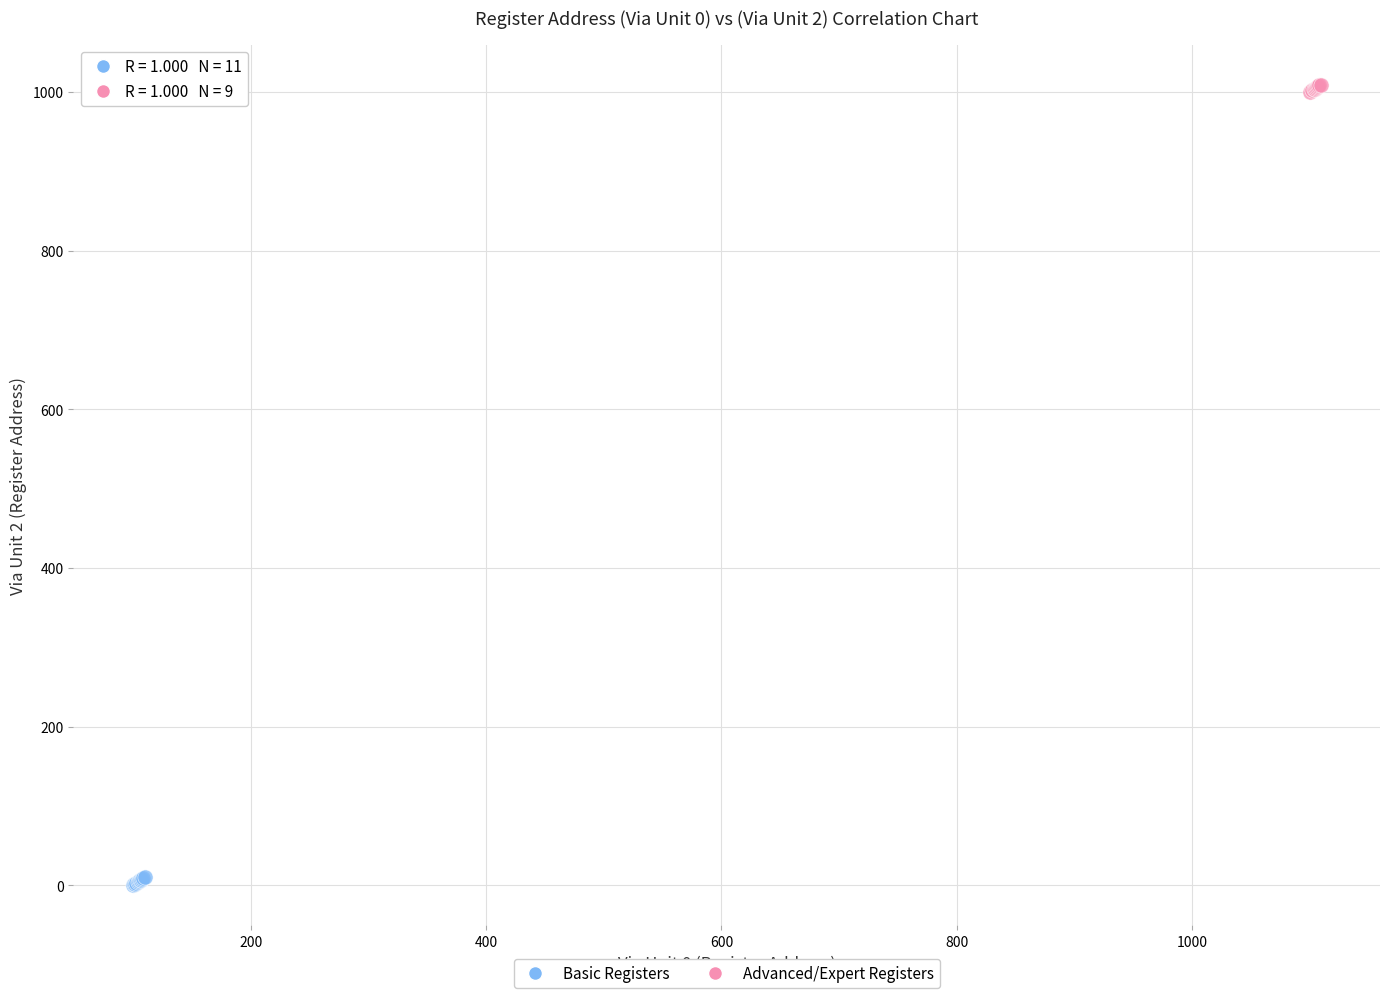

Which series reaches the maximum Y coordinate?

Advanced/Expert Registers